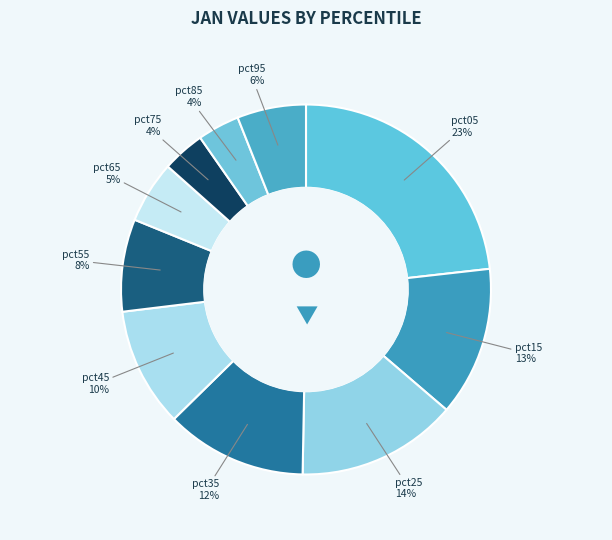

Is there any slice that represents more than half of the pie?

No